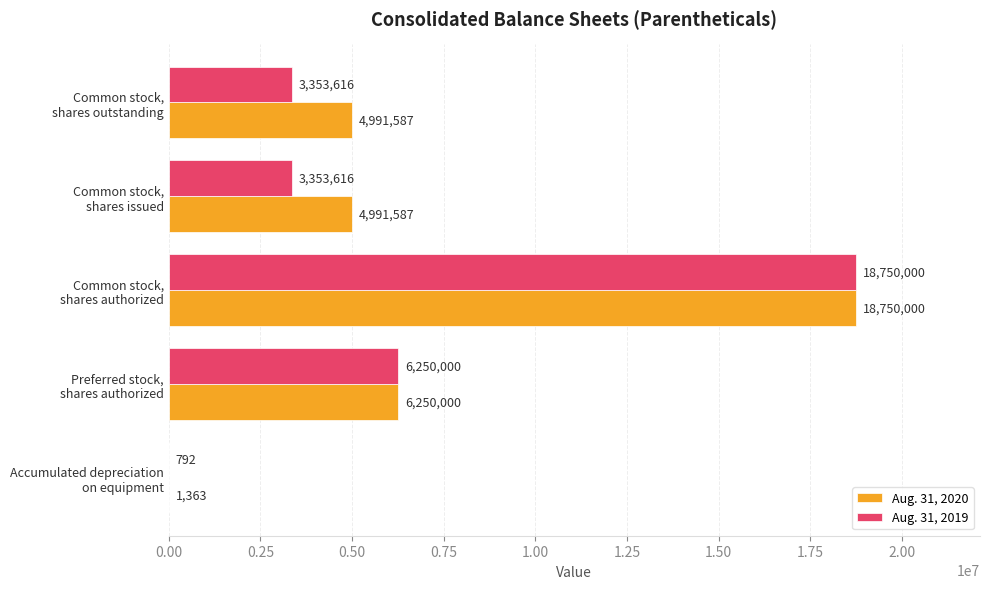

Which category has the highest value in the Aug. 31, 2020 series?

Common stock,
shares authorized